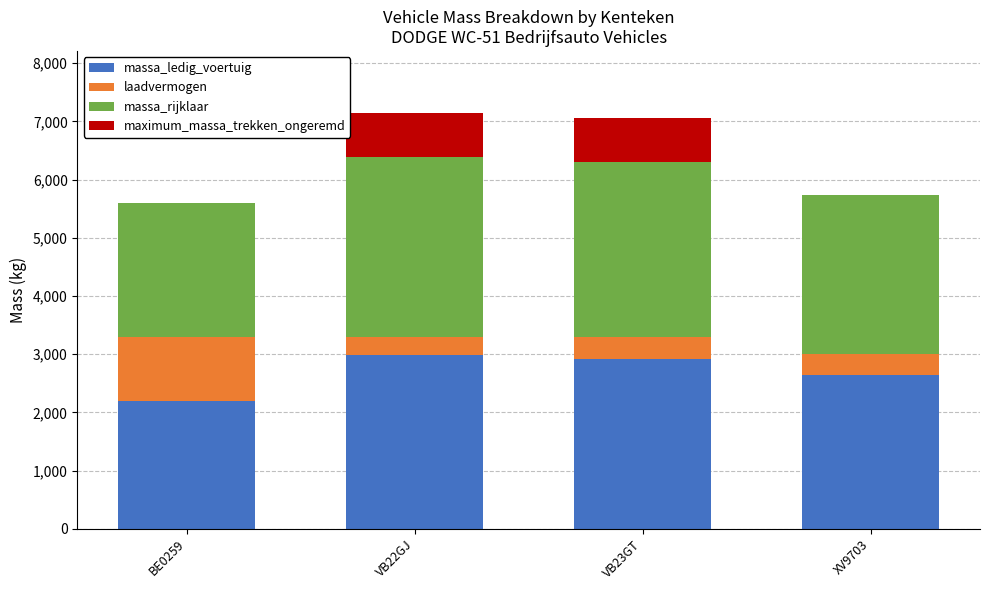

Reading left to right, list the values for the massa_ledig_voertuig series.

BE0259=2200	VB22GJ=2990	VB23GT=2910	XV9703=2640